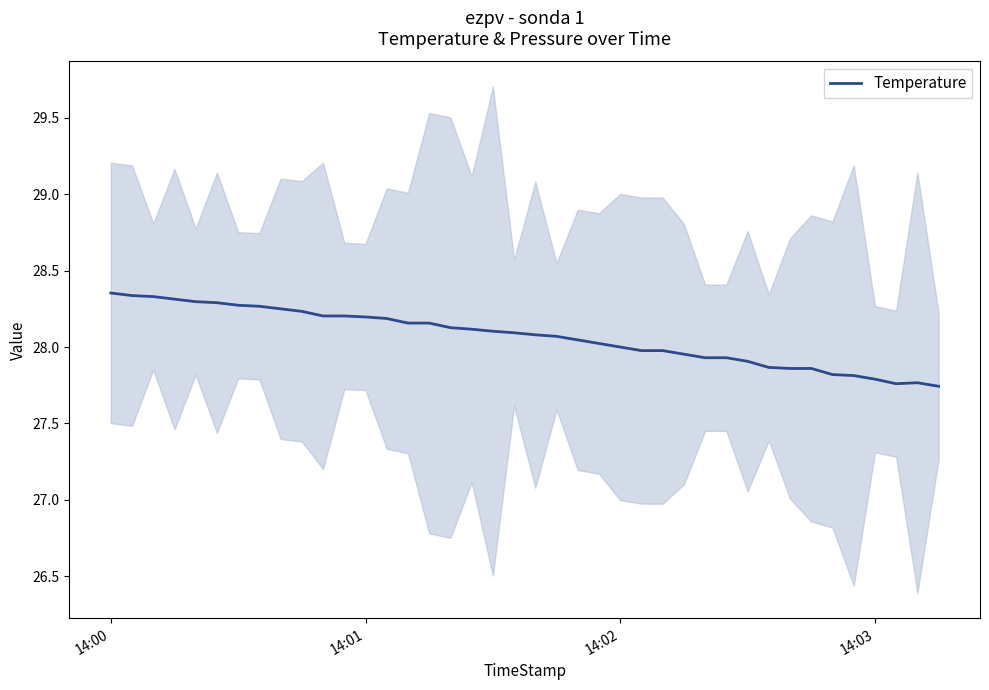

How many points are higher than both their immediate neighbors (excluding endpoints)?

1